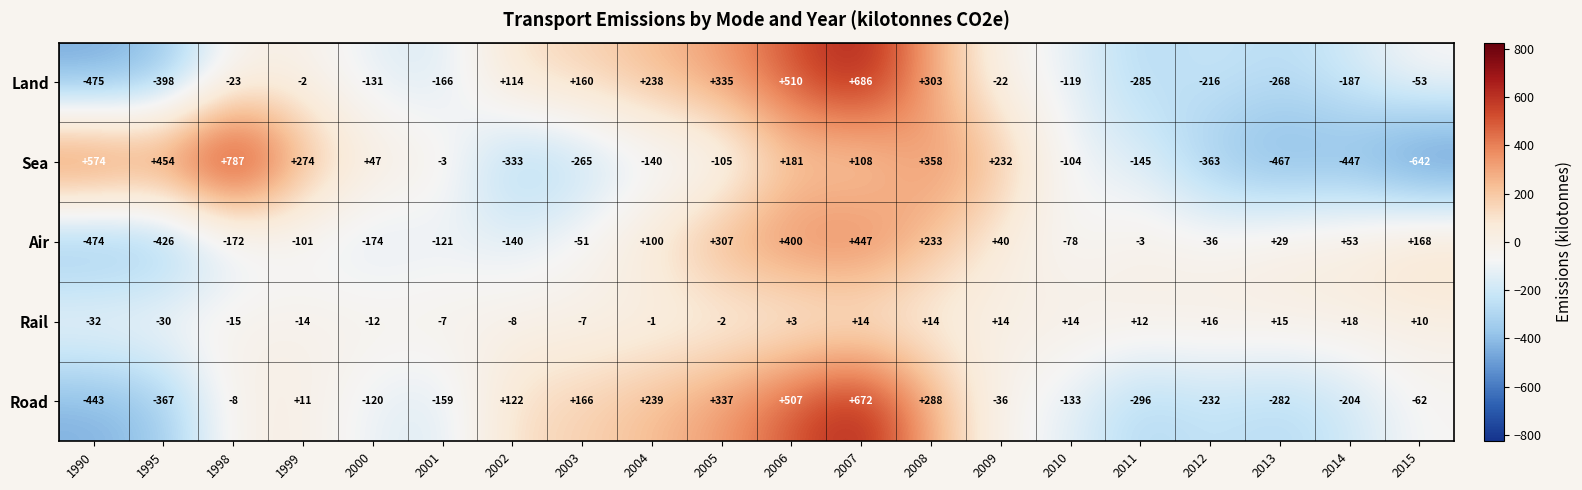

Which category has the highest value across all series?

1998